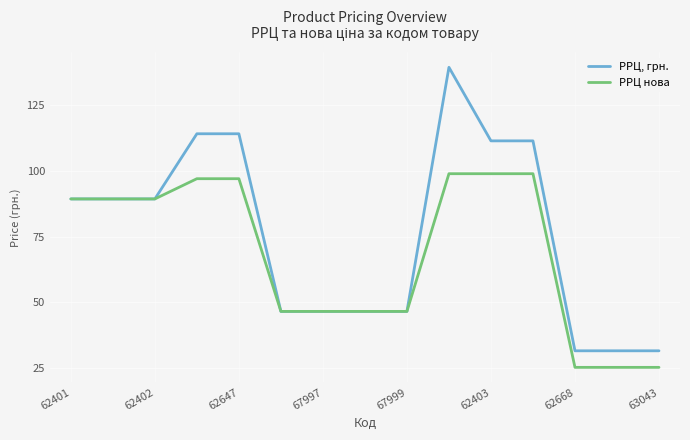

What is the lowest value of the РРЦ нова series?

25.3